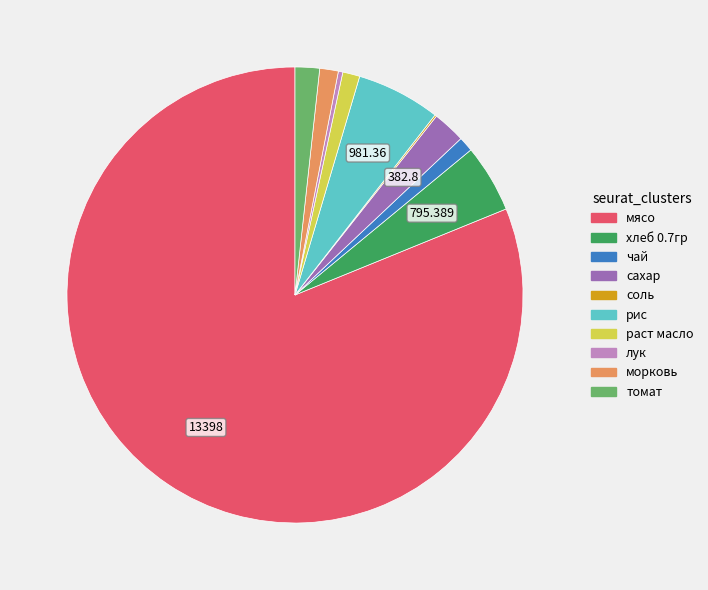

Combined, do сахар and чай account for over 50%?

No